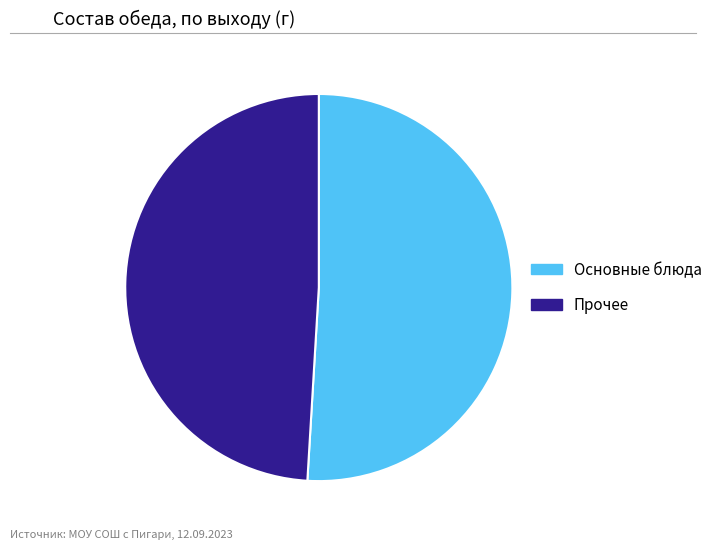

Which category has the biggest portion of the pie?

Основные блюда